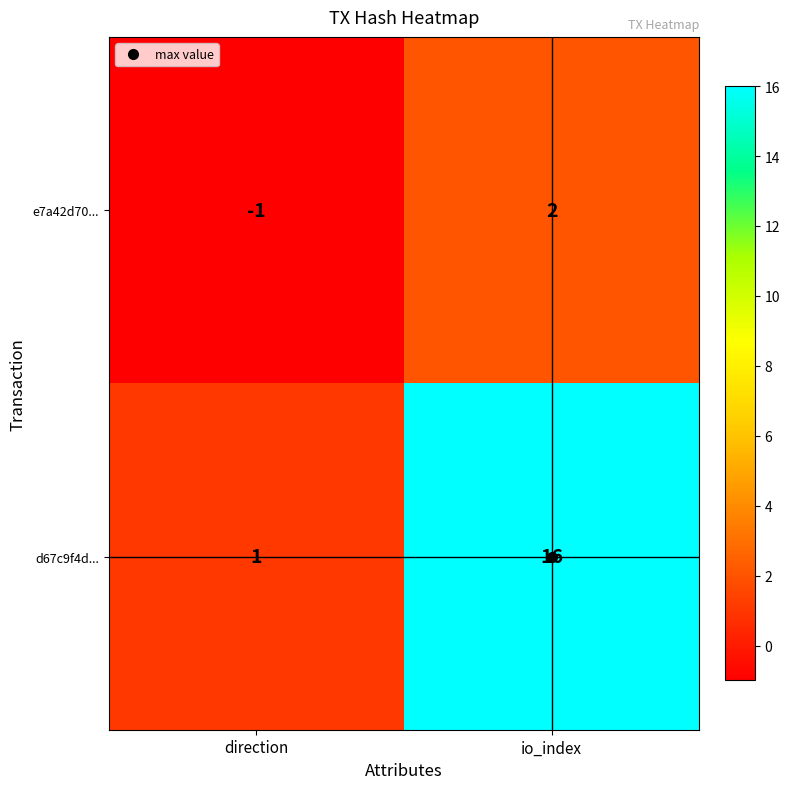

The value of e7a42d70... at direction is -2. True or false?

False